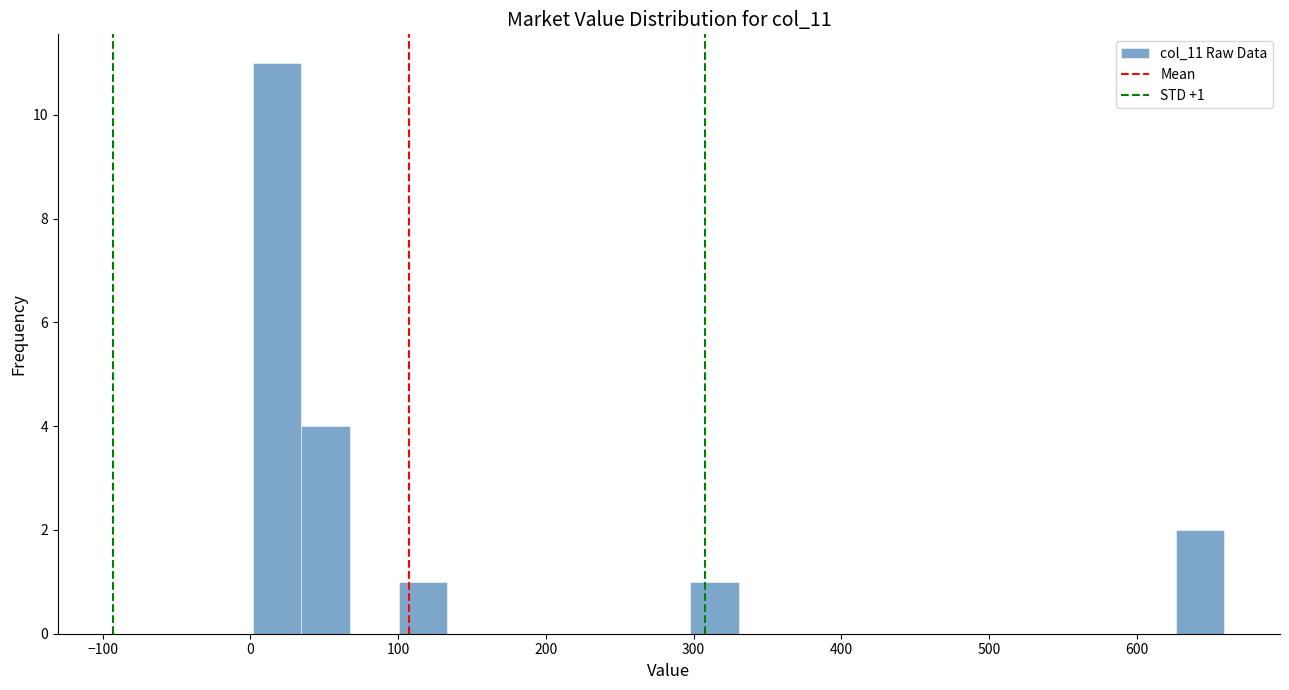

Around what value on the x-axis is the tallest bar? Give the approximate position of its centre, as read against the axis.

20